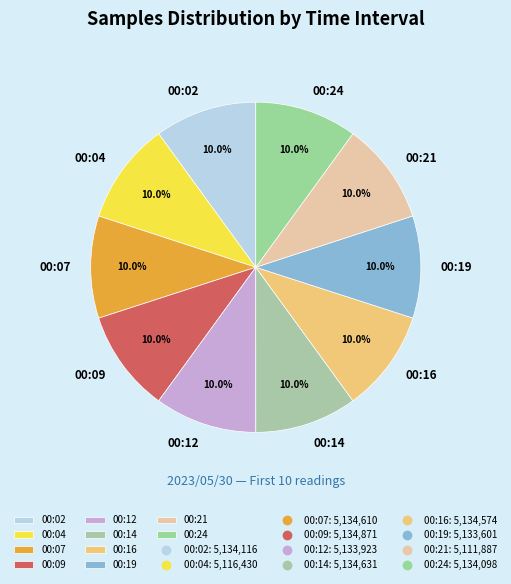

To the nearest percent, what percentage of the pie is 00:02?

10%